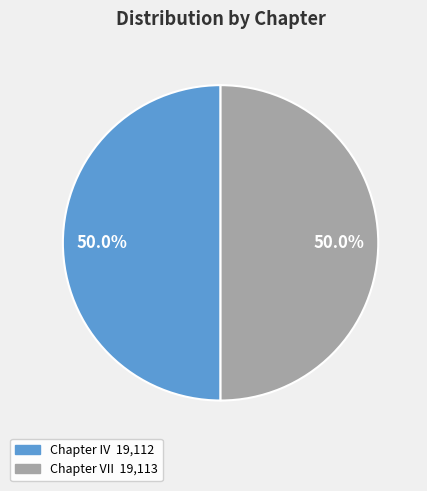

What is the ratio of the value at Chapter VII to the value at Chapter IV?

1.0